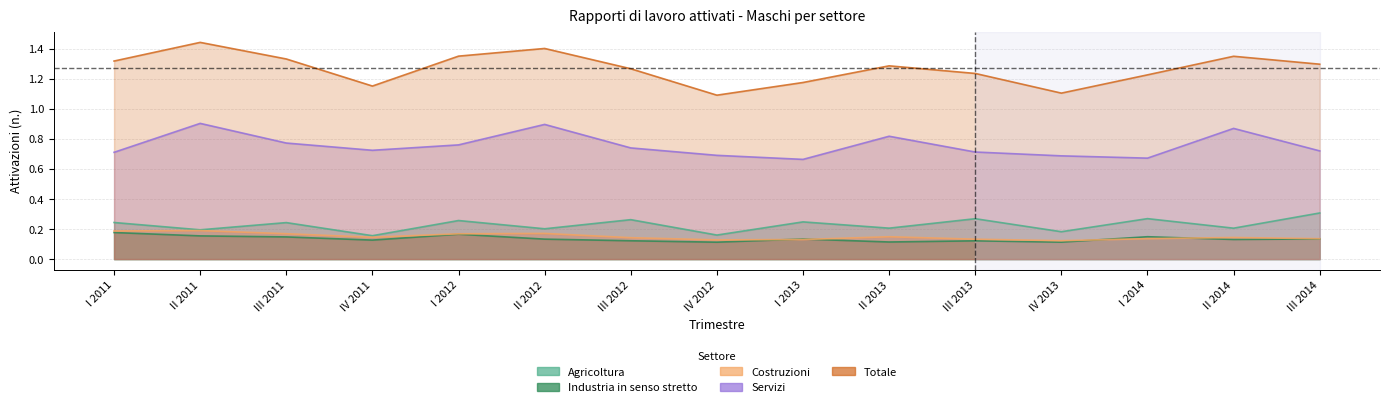

Is the value of Servizi at I 2011 greater than the value of Costruzioni at III 2012?

Yes